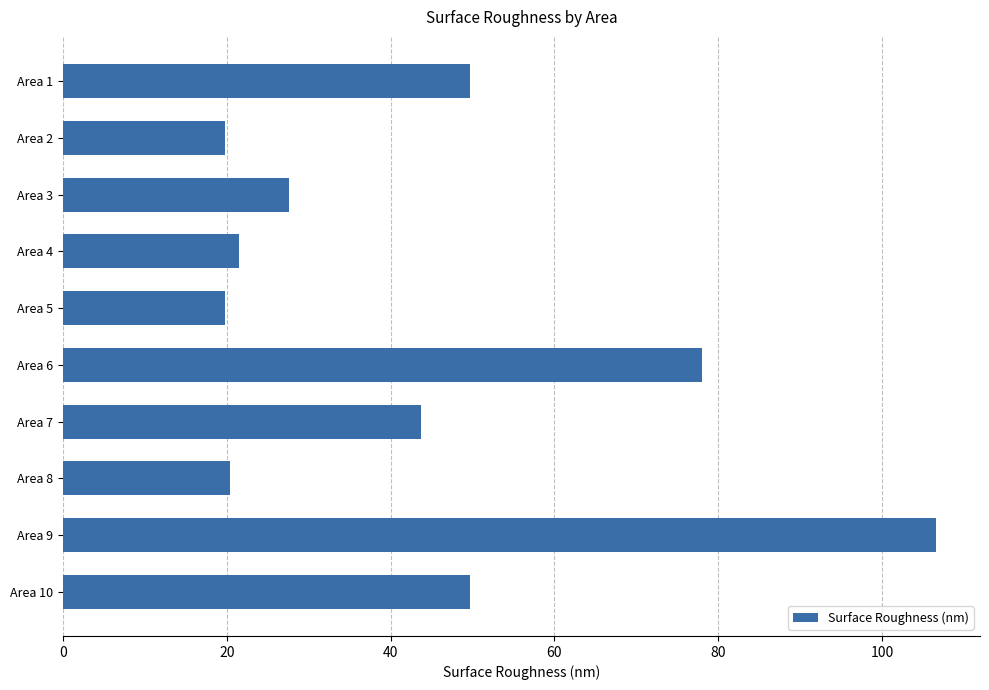

What is the value of the 6th bar from the top?

78.0